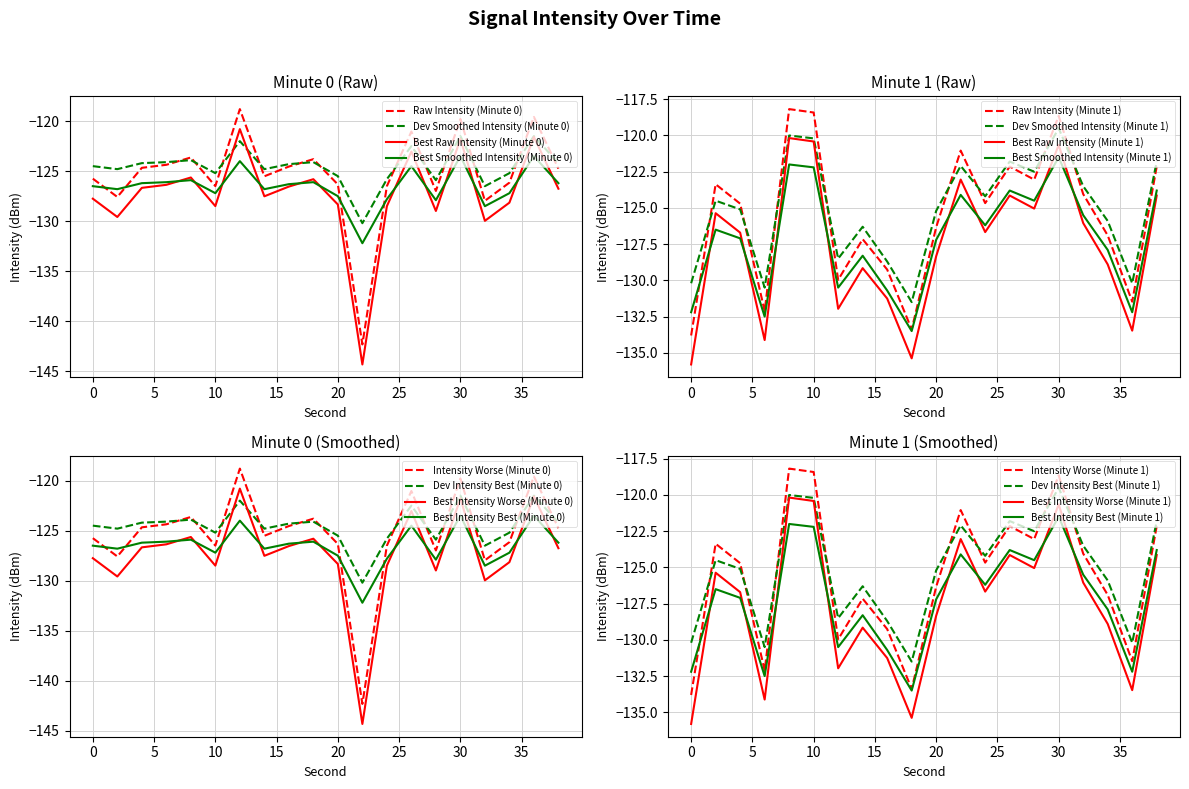

At how many categories does at least one series exceed -121?

5